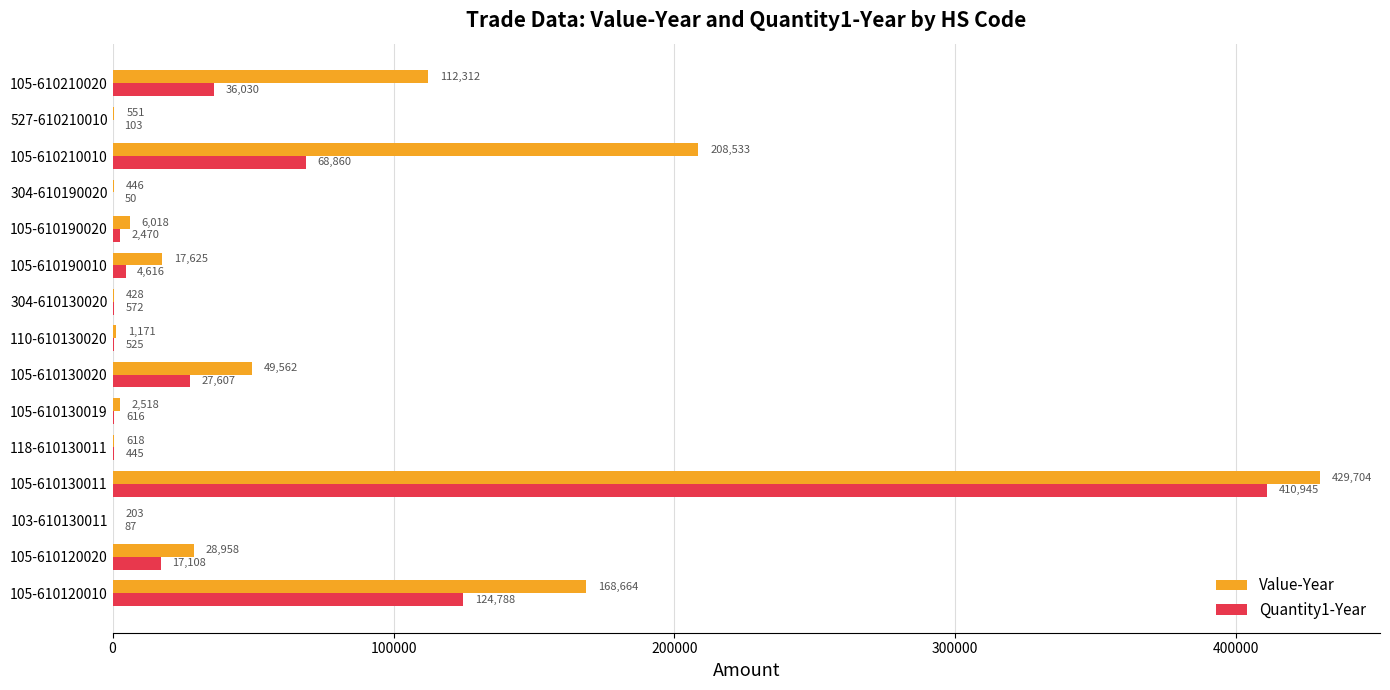

What is the sum of the Quantity1-Year values at 304-610190020 and 118-610130011?

495